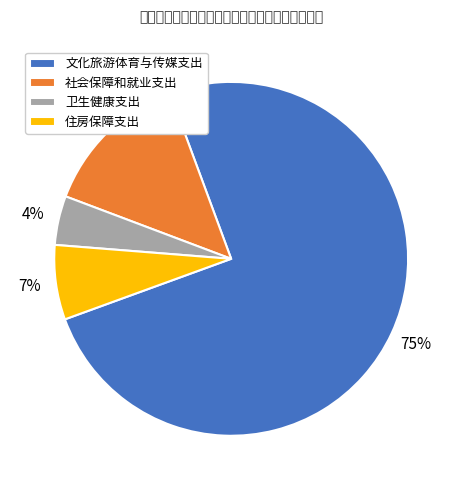

Rank the categories by value from lowest to highest.

卫生健康支出, 住房保障支出, 社会保障和就业支出, 文化旅游体育与传媒支出